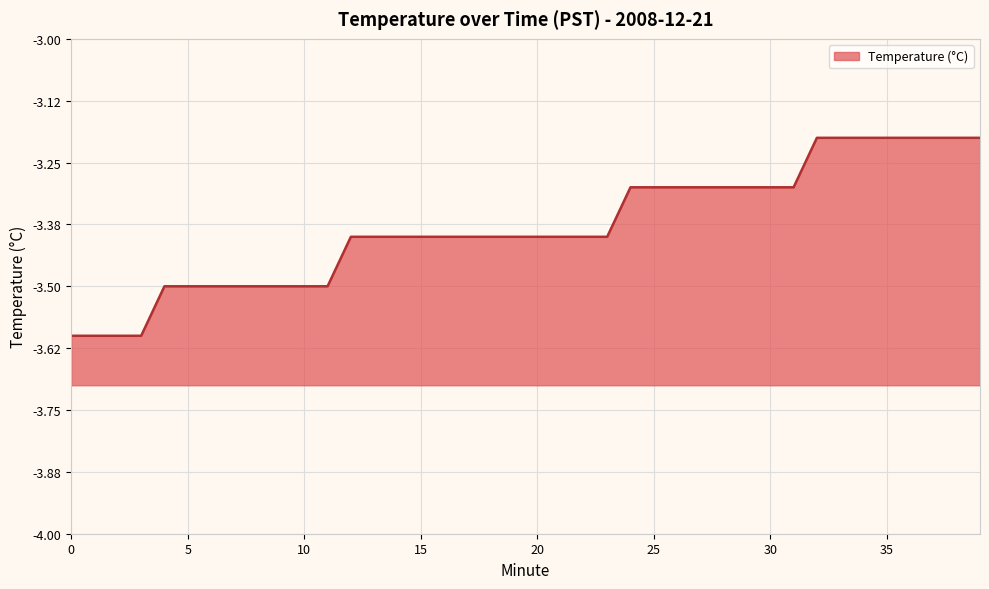

Reading left to right, list all the values displayed in this chart.

0=-3.6	1=-3.6	2=-3.6	3=-3.6	4=-3.5	5=-3.5	6=-3.5	7=-3.5	8=-3.5	9=-3.5	10=-3.5	11=-3.5	12=-3.4	13=-3.4	14=-3.4	15=-3.4	16=-3.4	17=-3.4	18=-3.4	19=-3.4	20=-3.4	21=-3.4	22=-3.4	23=-3.4	24=-3.3	25=-3.3	26=-3.3	27=-3.3	28=-3.3	29=-3.3	30=-3.3	31=-3.3	32=-3.2	33=-3.2	34=-3.2	35=-3.2	36=-3.2	37=-3.2	38=-3.2	39=-3.2